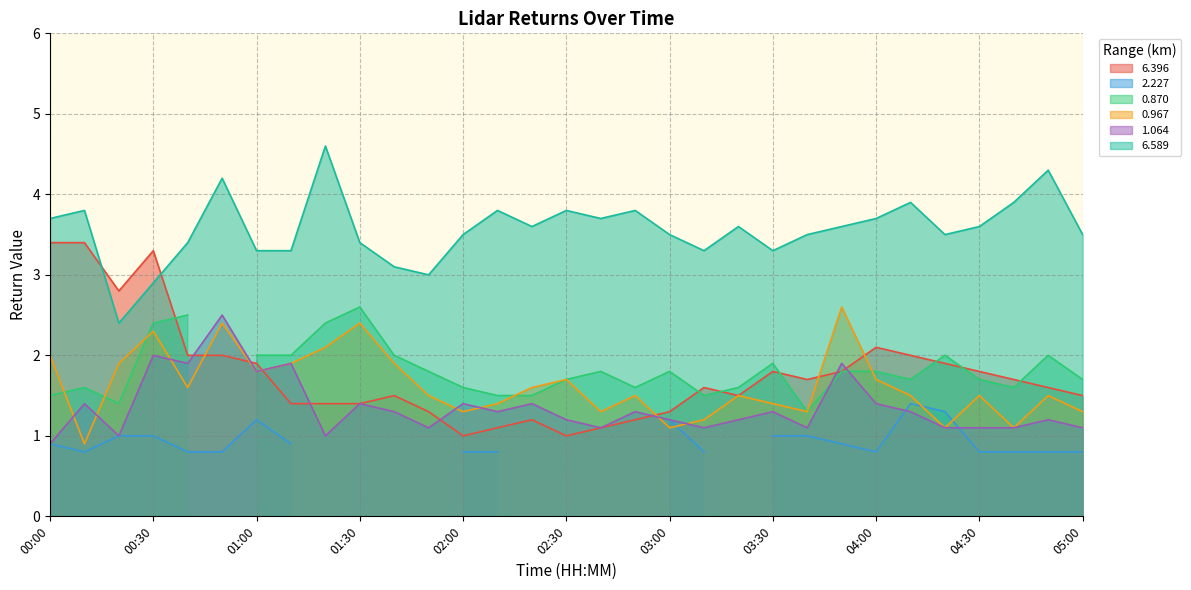

At which label does 0.967 first exceed 1?

00:00